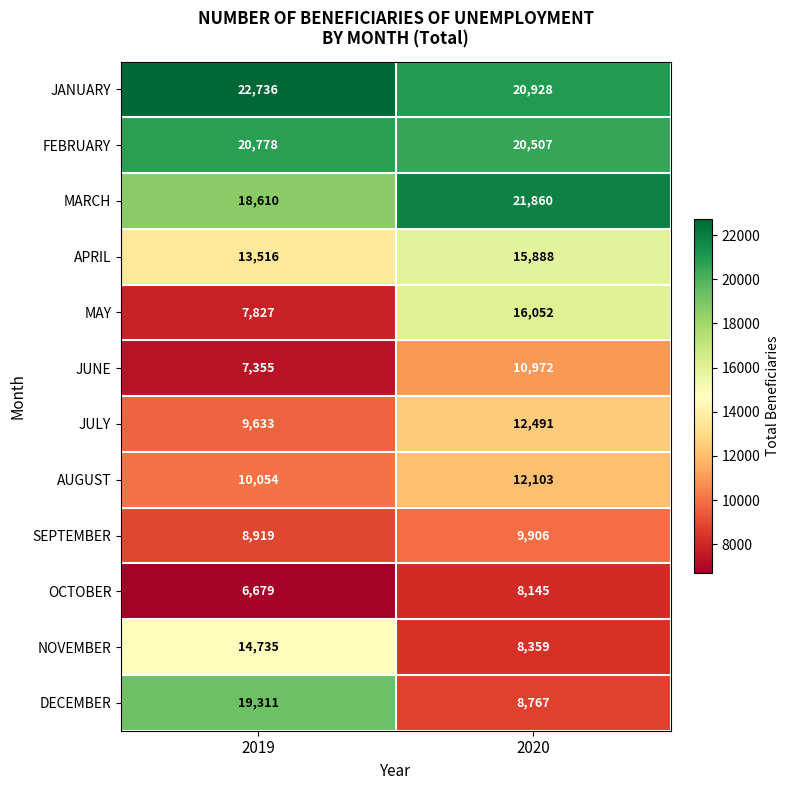

The JANUARY series shows 6118 at 2020. True or false?

False